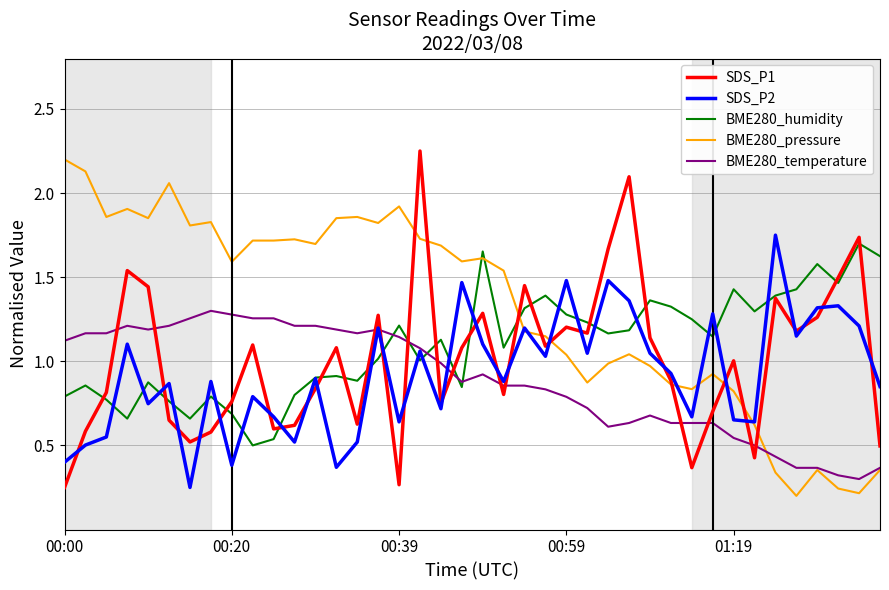

True or false: BME280_humidity and BME280_pressure intersect in this chart.

True